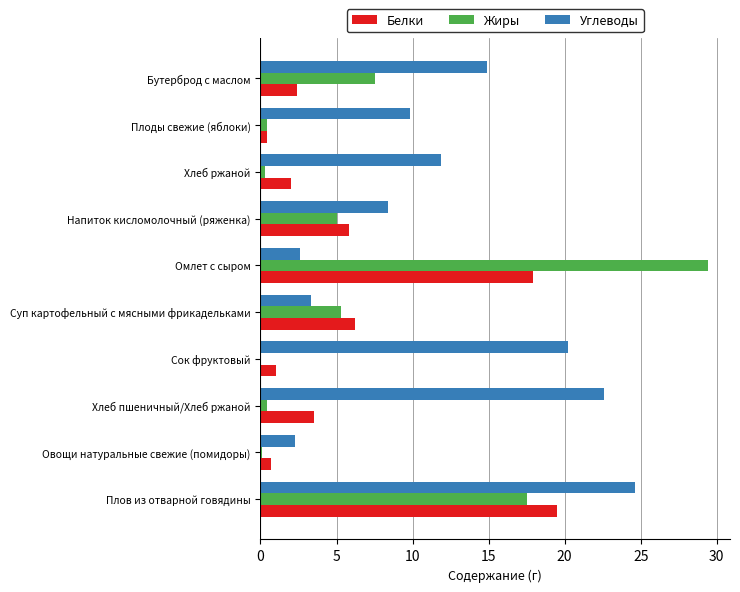

The value of Белки at Сок фруктовый is 1.0. True or false?

True